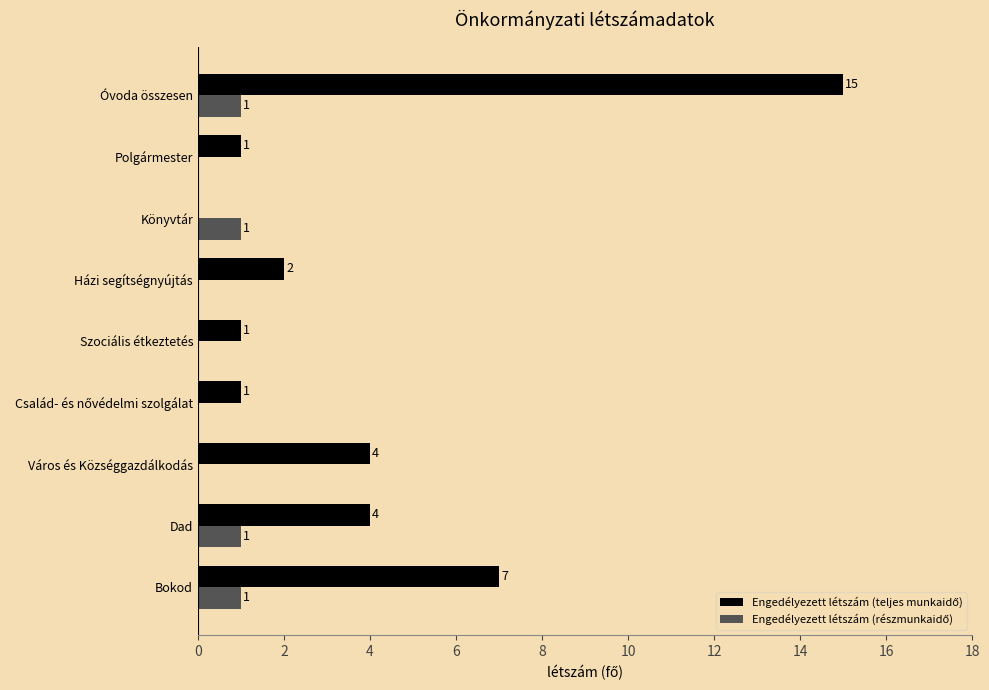

At which category does the chart reach its peak across all series?

Óvoda összesen